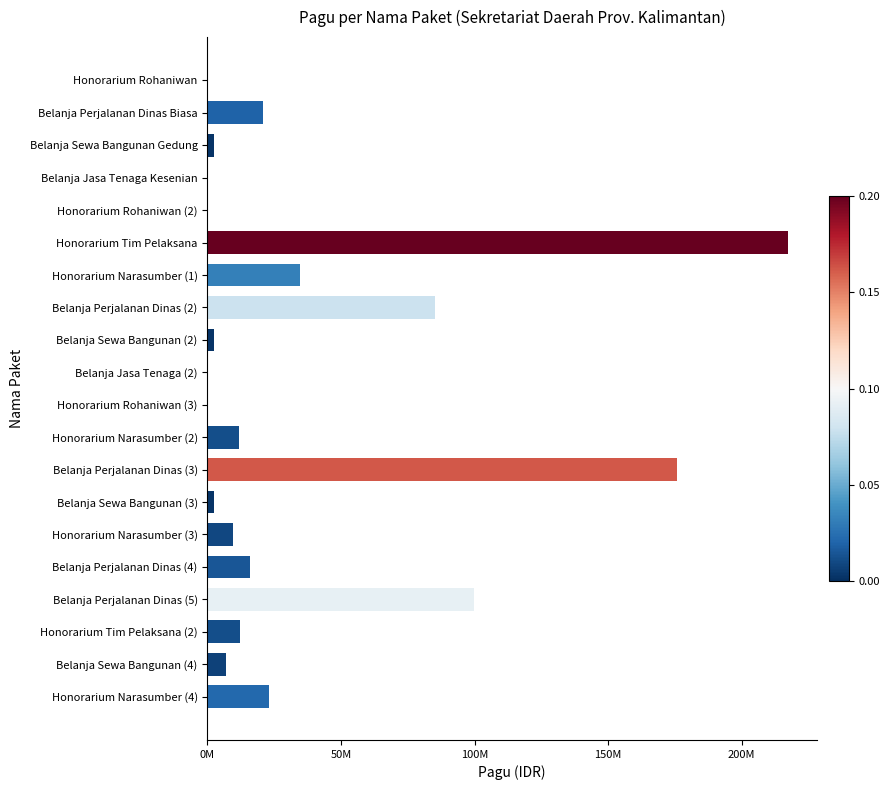

Are the bars horizontal?

Yes